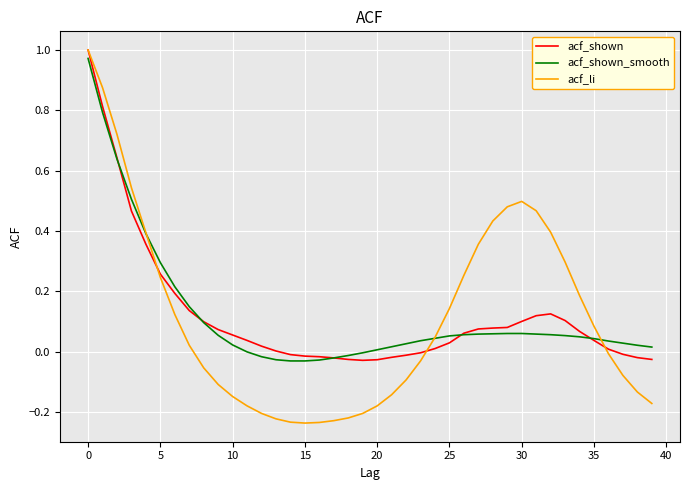

How many times do acf_shown and acf_shown_smooth cross each other?

4